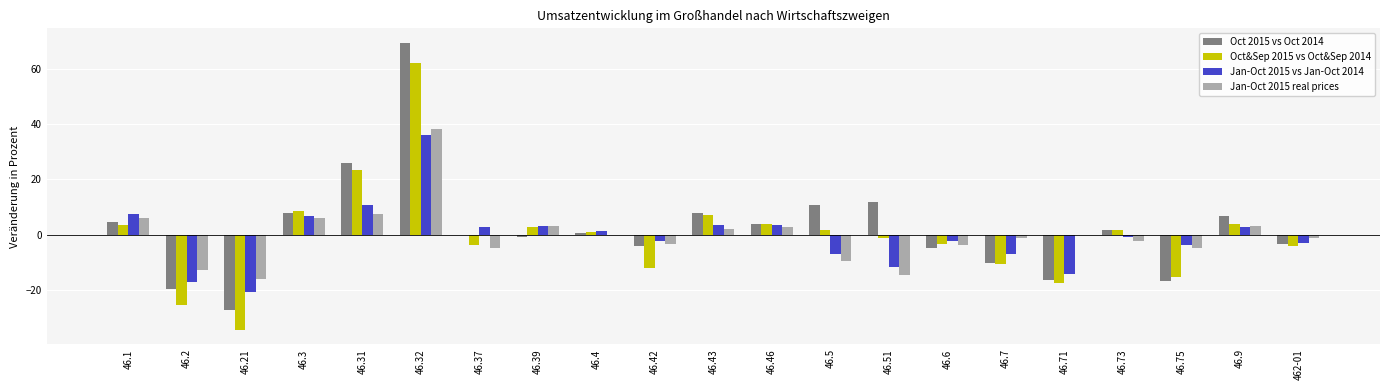

The value of Jan-Oct 2015 vs Jan-Oct 2014 at 46.32 is 35.9. True or false?

True